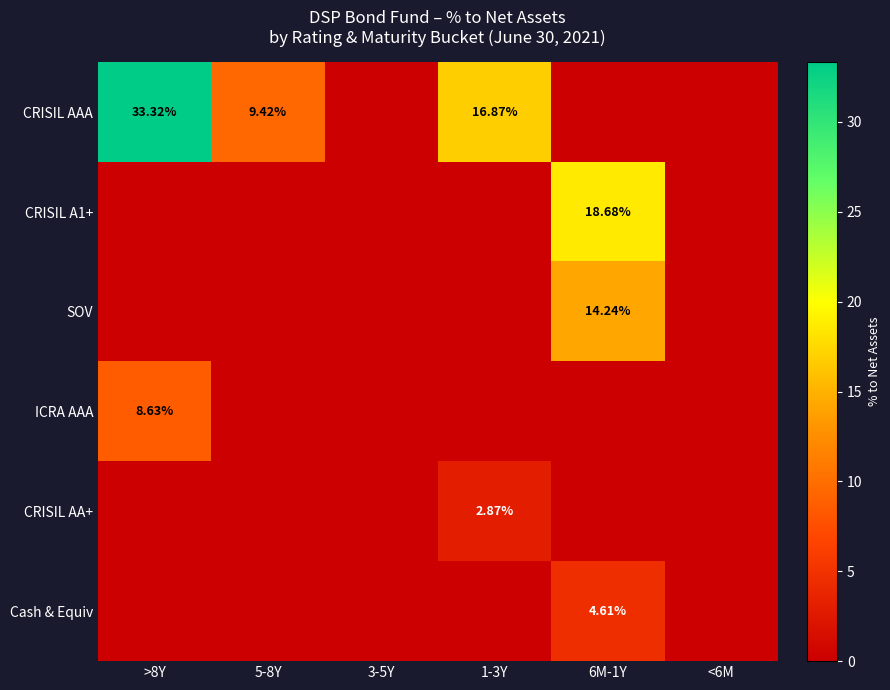

Which series has the largest total across all categories?

CRISIL AAA